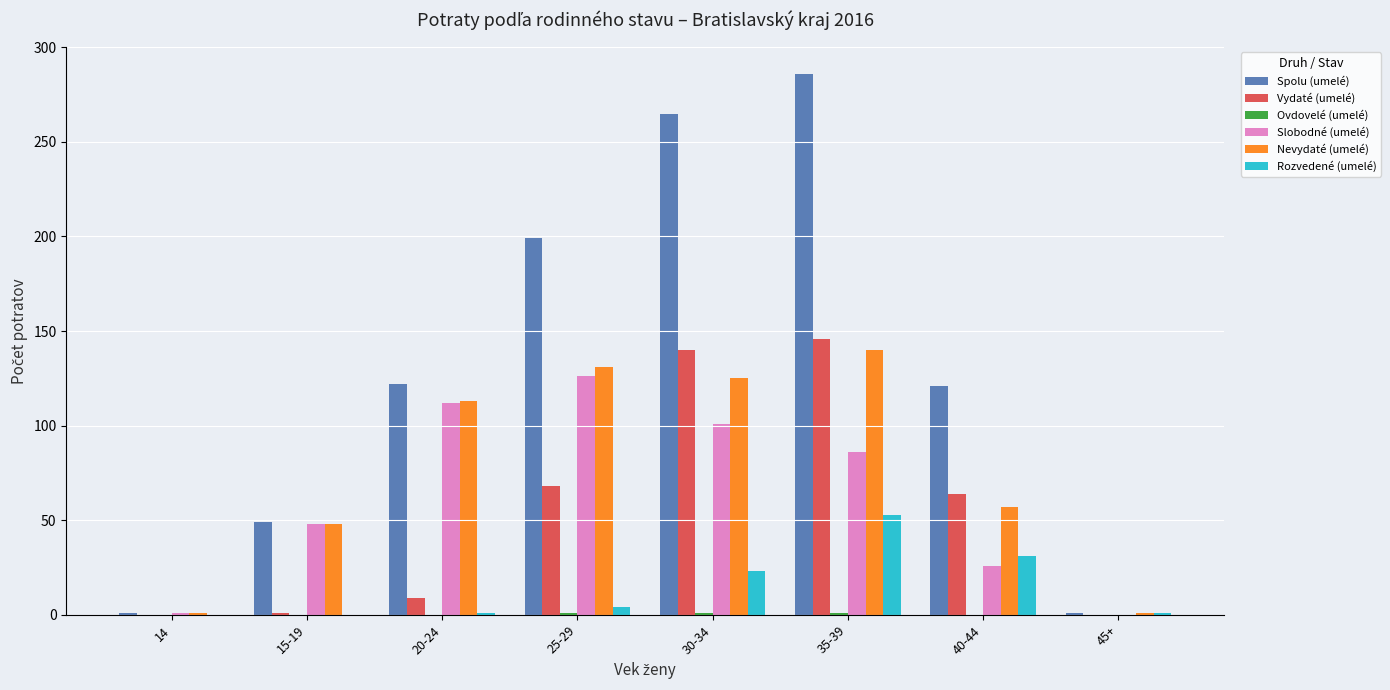

Between 30-34 and 40-44, which series saw the biggest shift?

Spolu (umelé)